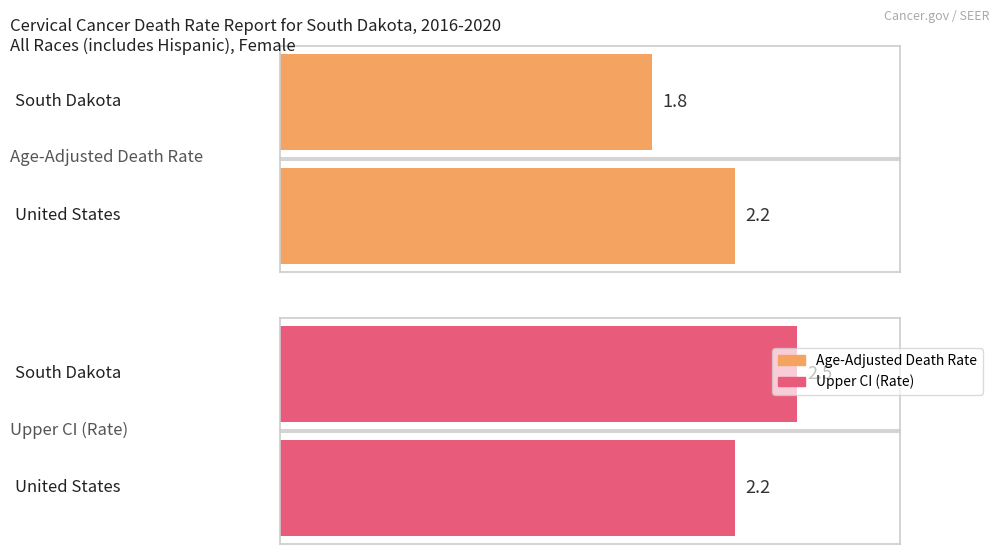

How many data points in Age-Adjusted Death Rate are less than 2?

1